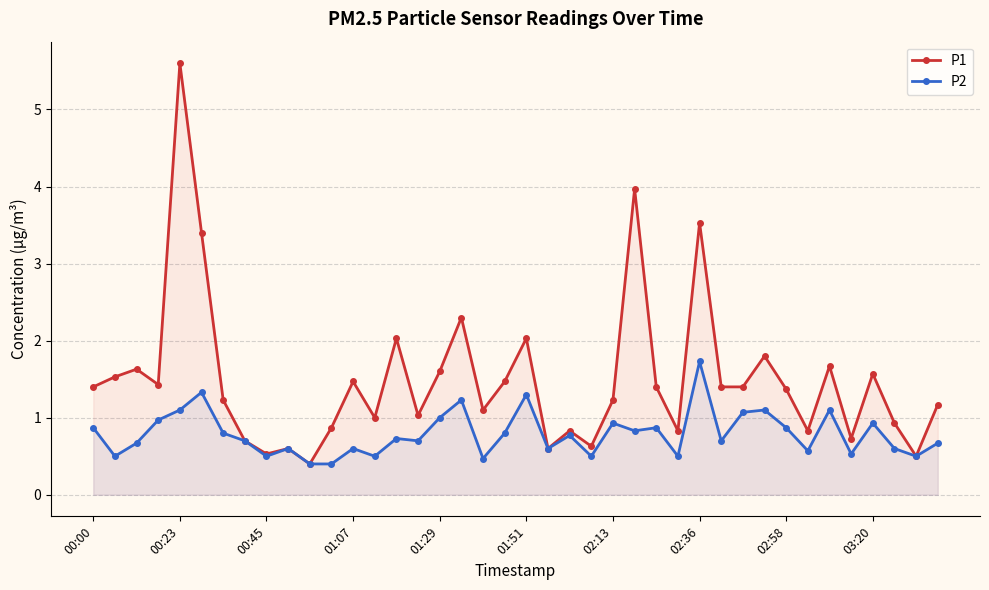

Which series has the widest spread of values?

P1